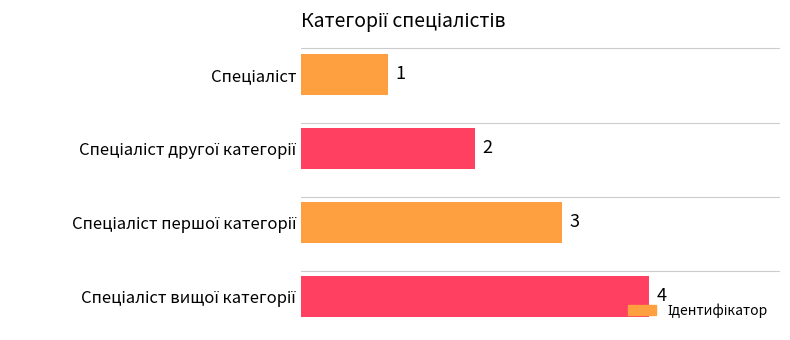

What is the sum of all values?

10